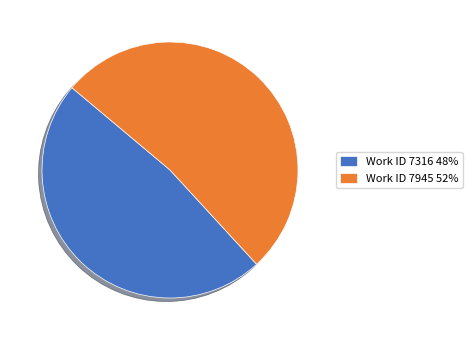

Combined, do Work ID 7316 48% and Work ID 7945 52% account for over 50%?

Yes